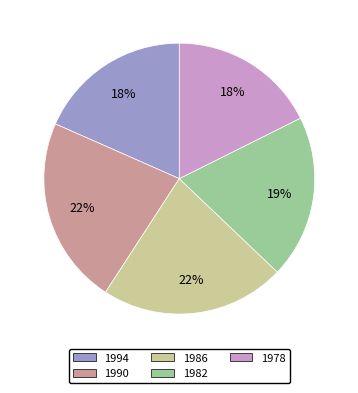

To the nearest percent, what is the average slice percentage?

20%